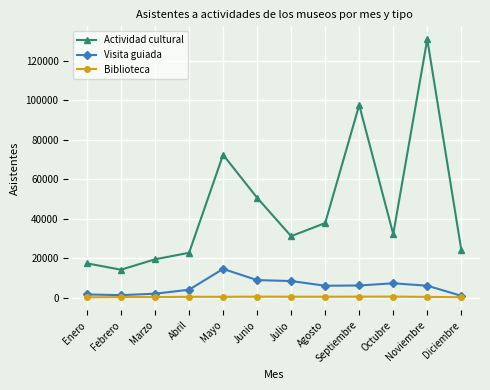

True or false: Biblioteca has a value of 455 at Septiembre.

True